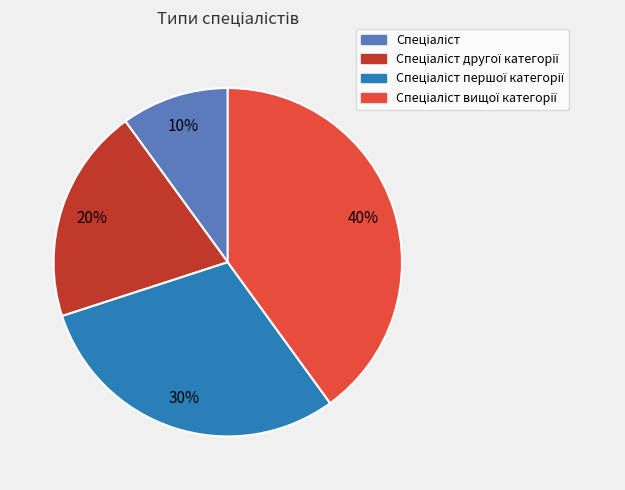

How many slices are in this pie chart?

4